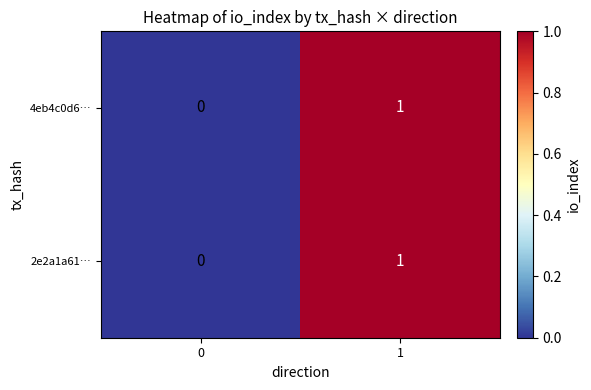

Reading right to left, transcribe all the data shown in this chart.

4eb4c0d6…: 1=1	0=0
2e2a1a61…: 1=1	0=0